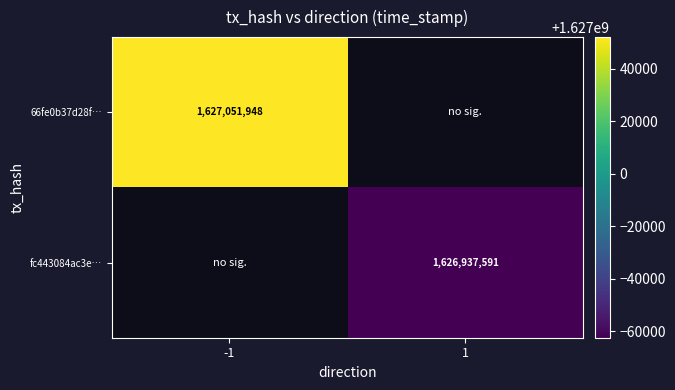

True or false: 66fe0b37d28f… has a value of 793910984 at -1.

False